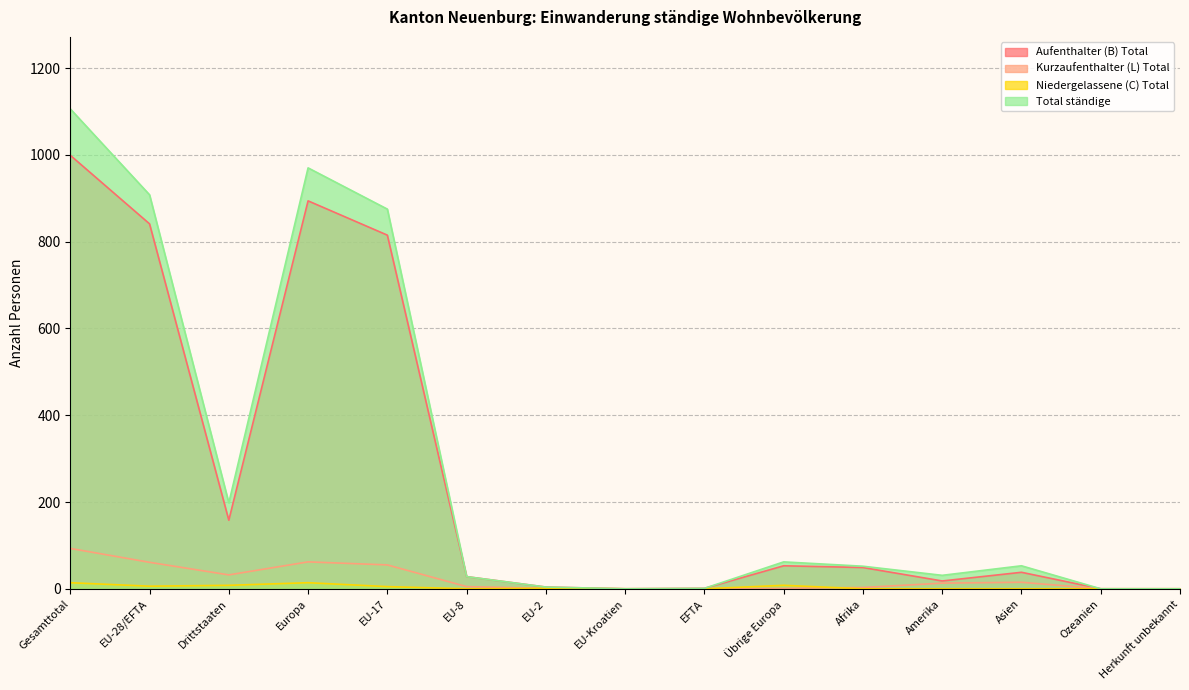

At which label does Total ständige reach its minimum?

EU-Kroatien